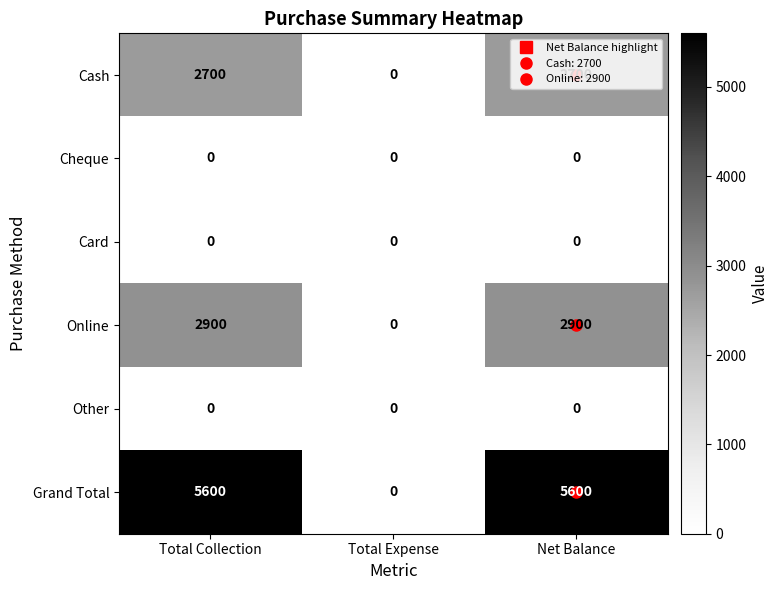

What is the difference between the second highest and minimum values in the Online series?

2900